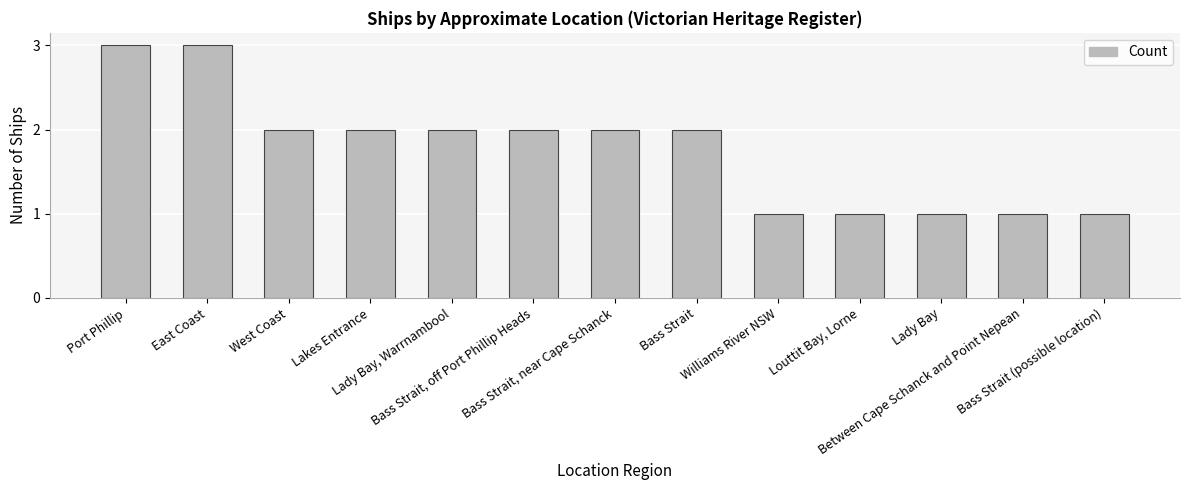

Count the values in the range 1 to 2.

11